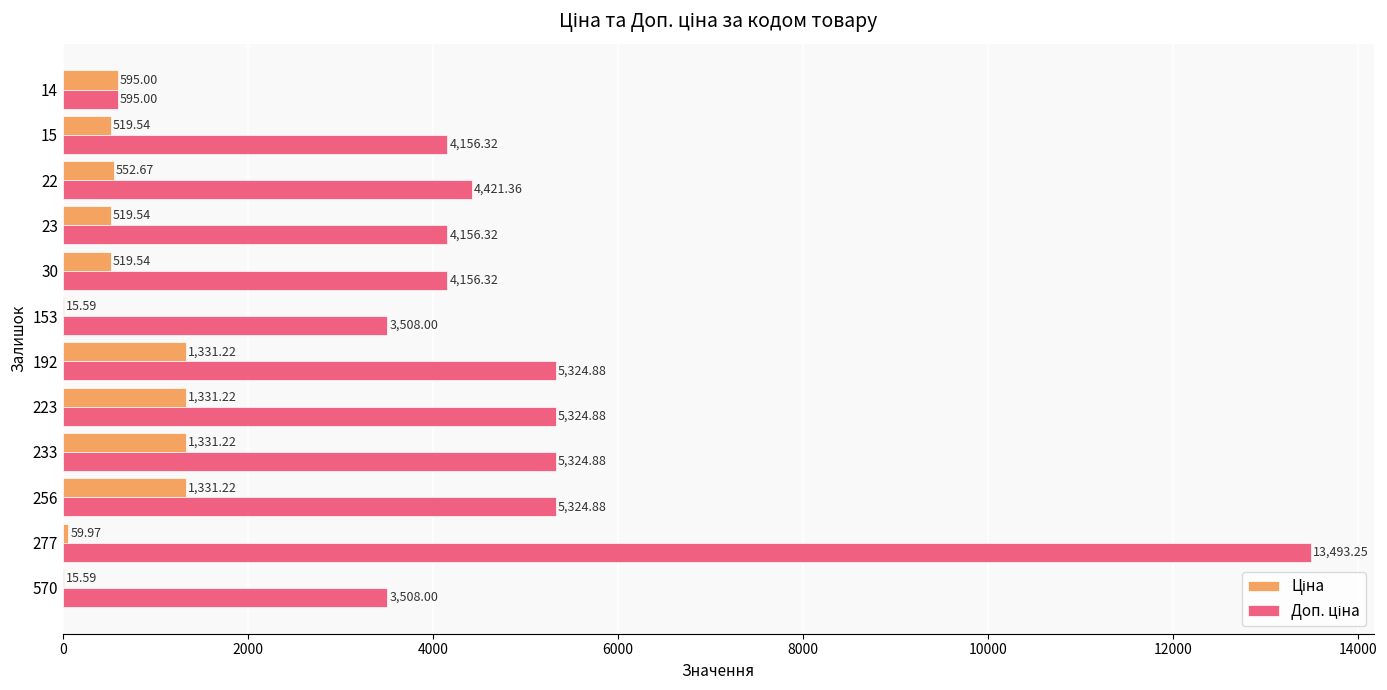

What is the total value across all series at 192?

6656.1